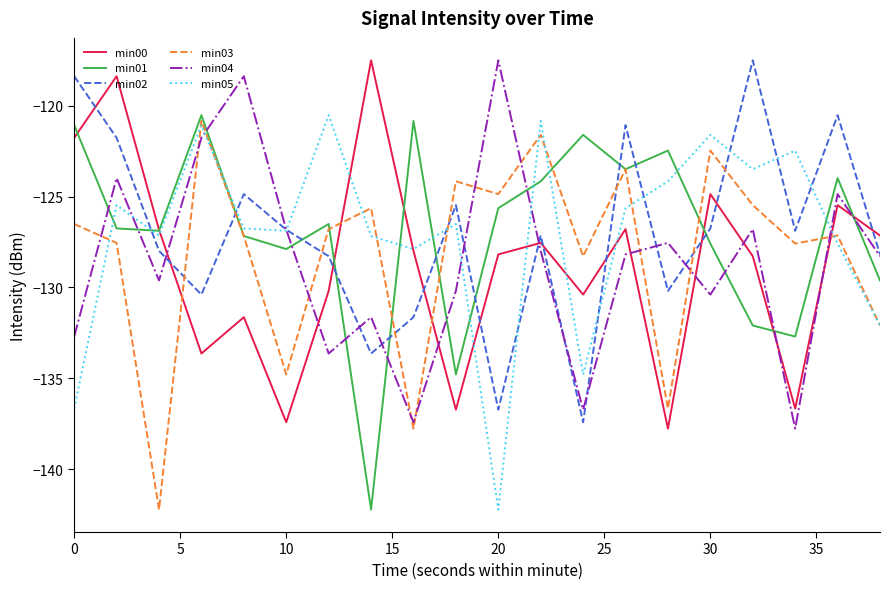

What is the difference between the maximum and minimum values in the min05 series?

21.7